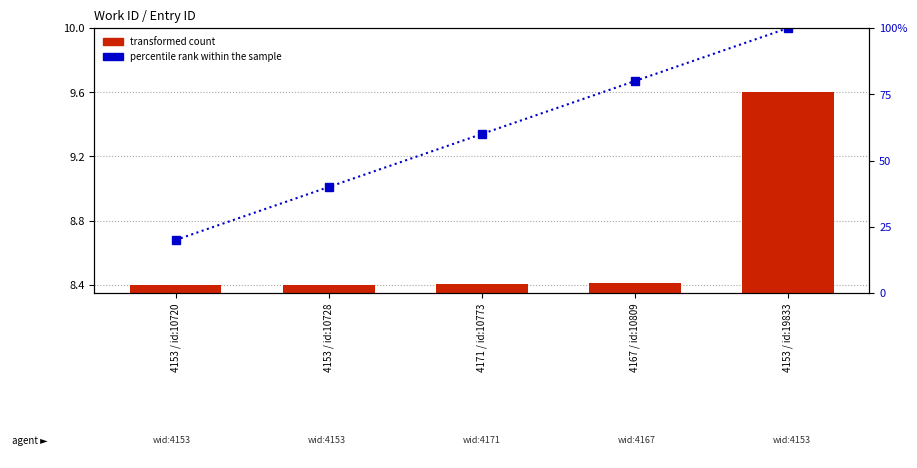

Reading left to right, what are all the values shown in this chart?

transformed count: 4153 / id:10720=8.4	4153 / id:10728=8.4	4171 / id:10773=8.4	4167 / id:10809=8.4	4153 / id:19833=9.6
percentile rank within the sample: 4153 / id:10720=20.0	4153 / id:10728=40.0	4171 / id:10773=60.0	4167 / id:10809=80.0	4153 / id:19833=100.0